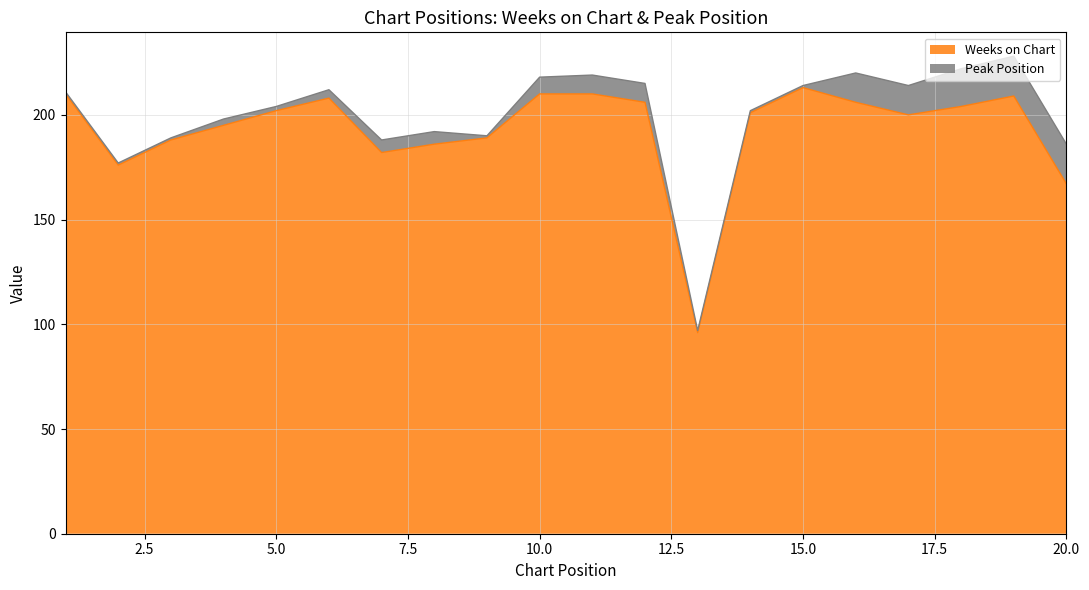

The chart shows a value of 287 at 5. True or false?

False